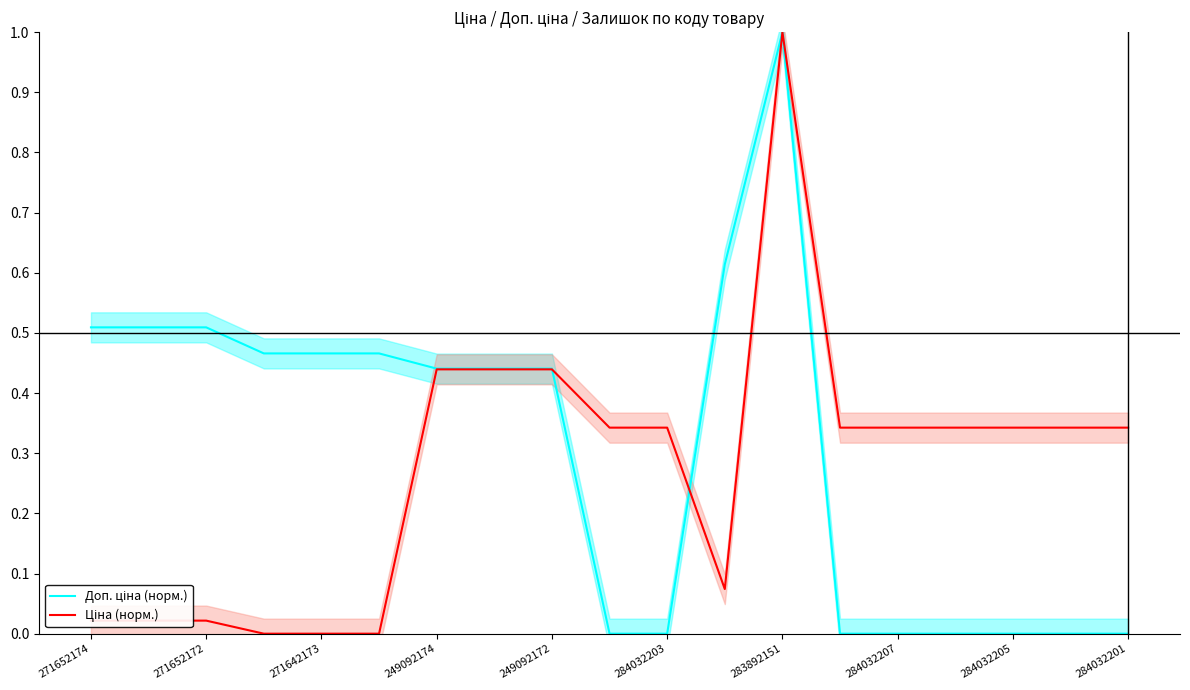

How many interior local peaks does the Доп. ціна (норм.) series have?

1